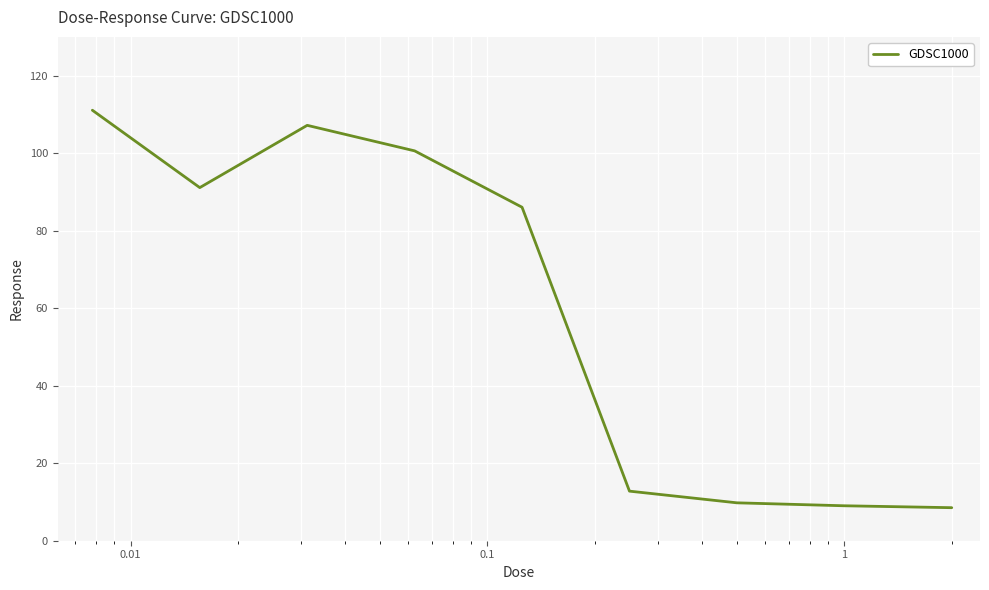

What is the average value?

59.6